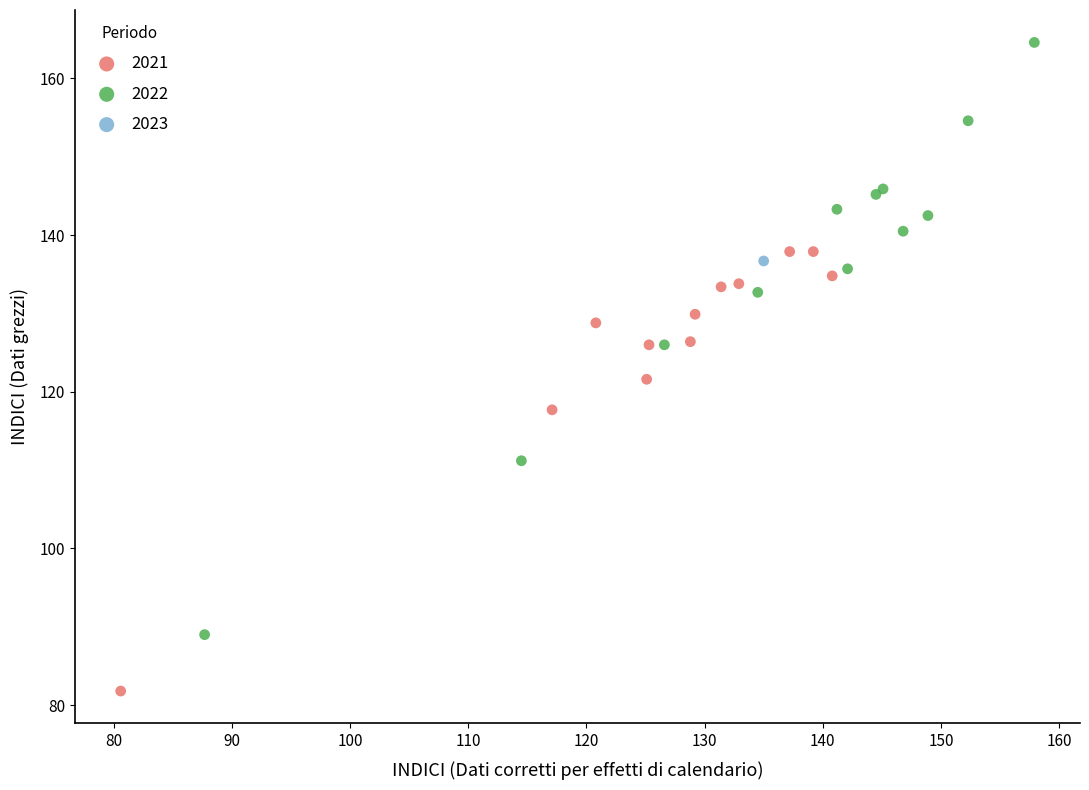

Which series contains the highest Y value?

2022